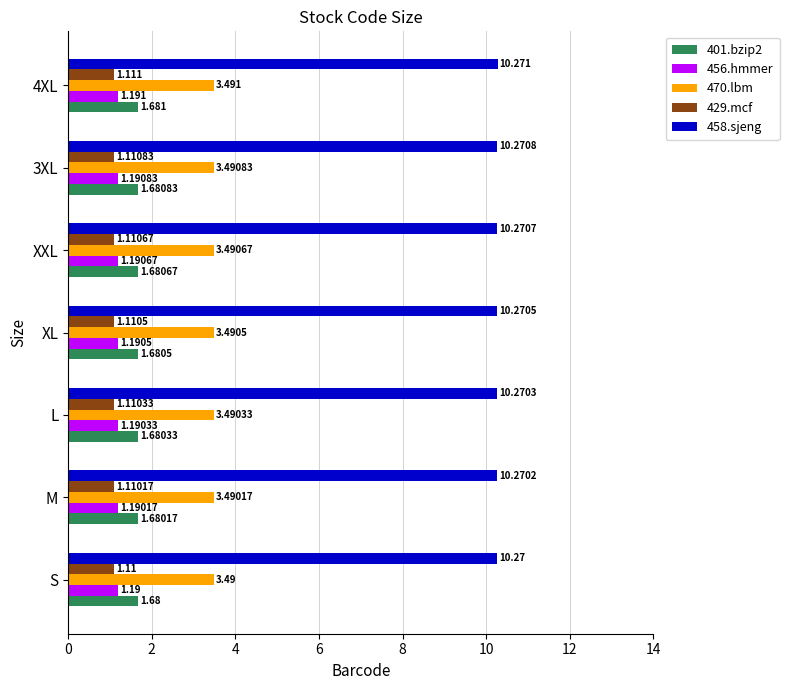

Which category has the lowest value in the 456.hmmer series?

S